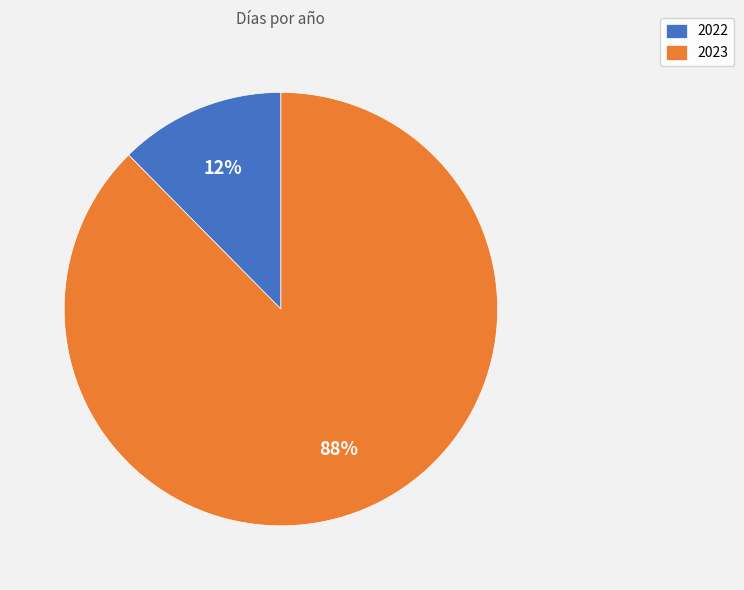

Rank the categories by value from lowest to highest.

2022, 2023